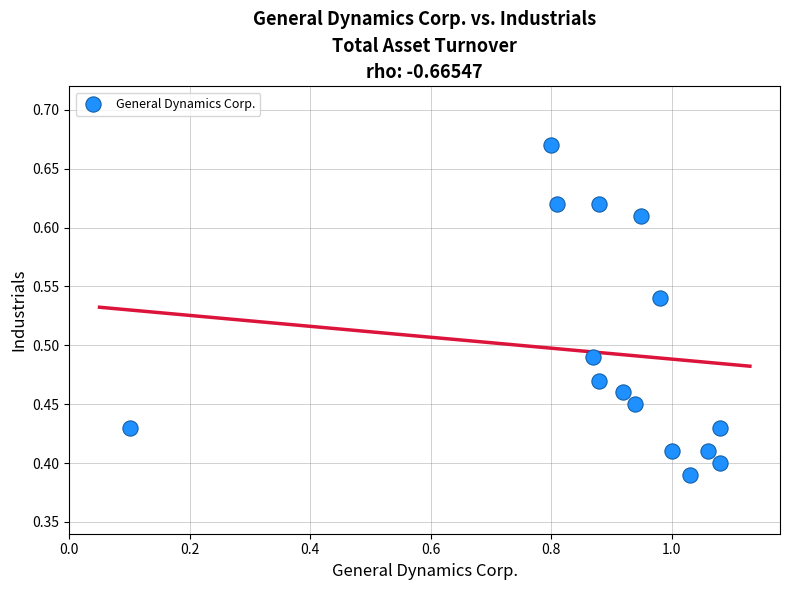

What is the range of X values (max minus min)?

1.0